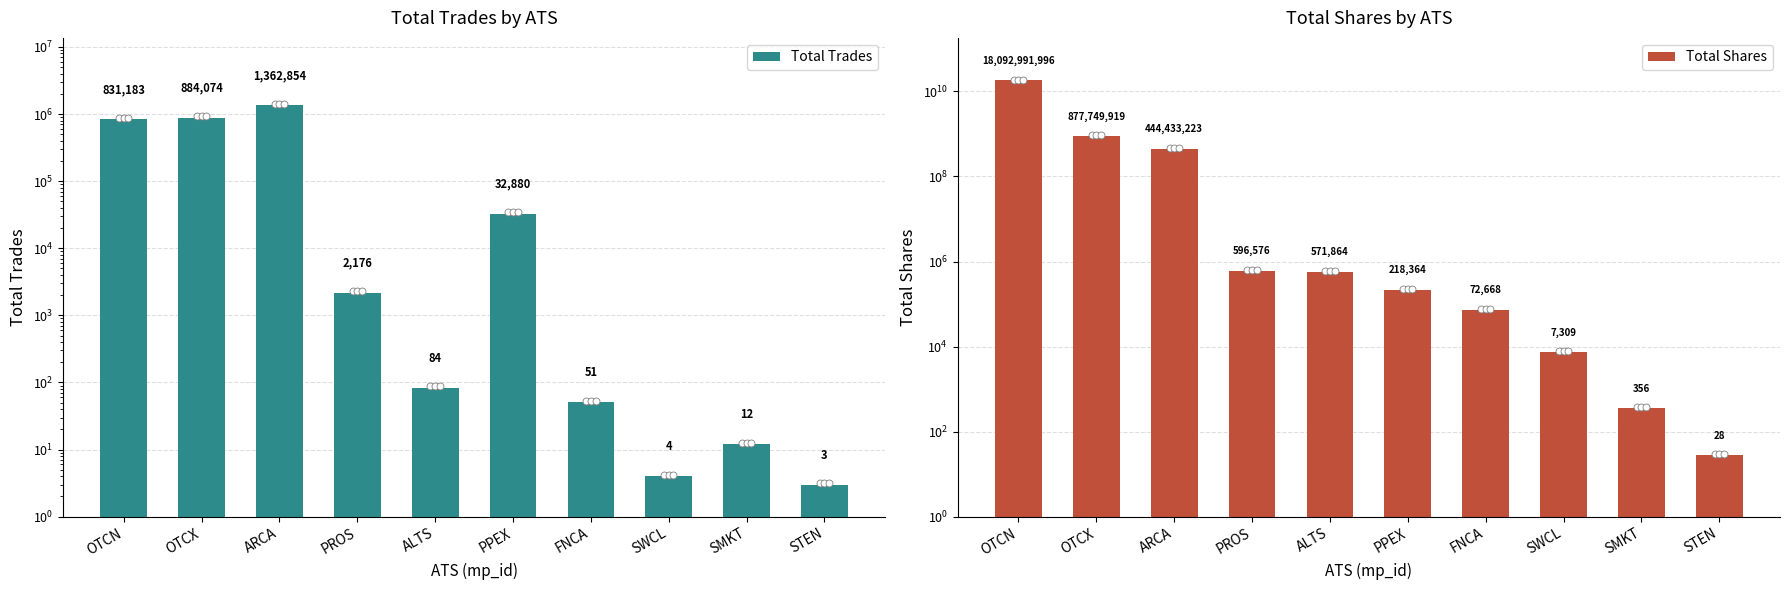

Is the value of Total Trades at PPEX greater than the value of Total Shares at OTCX?

No